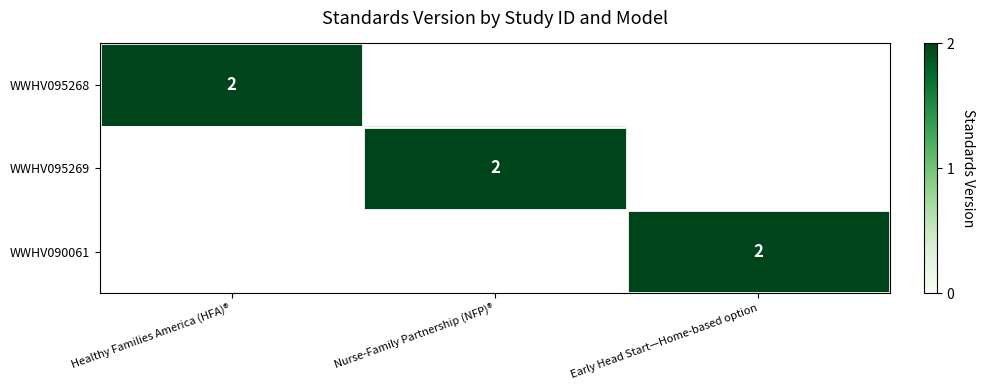

Is it true that WWHV095268 equals 3 at Healthy Families America (HFA)®?

False